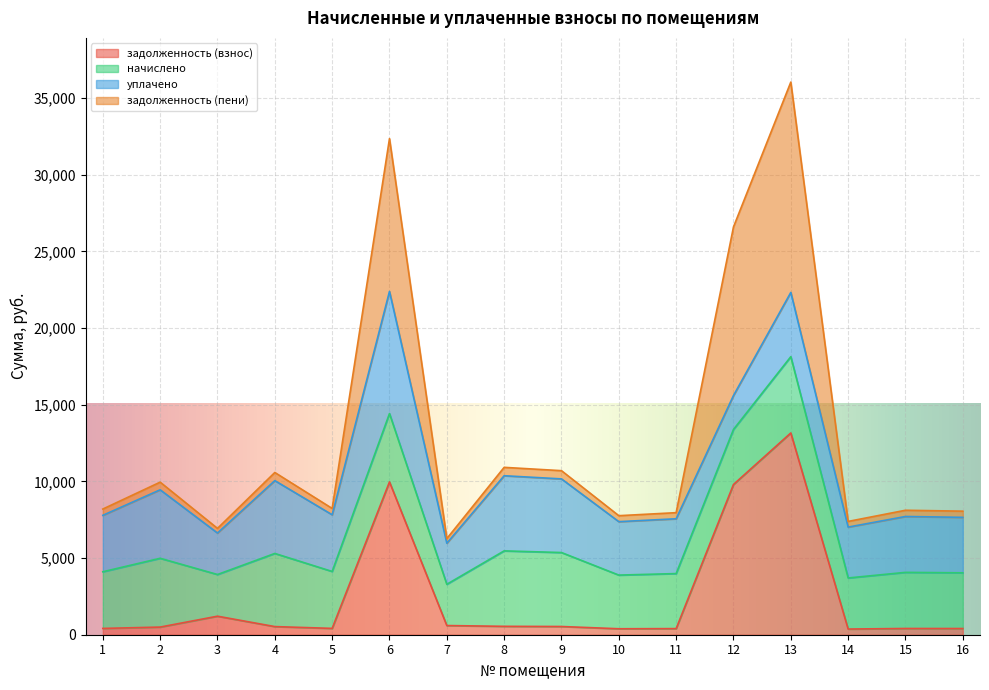

What is the highest value of the задолженность (взнос) series?

13158.2